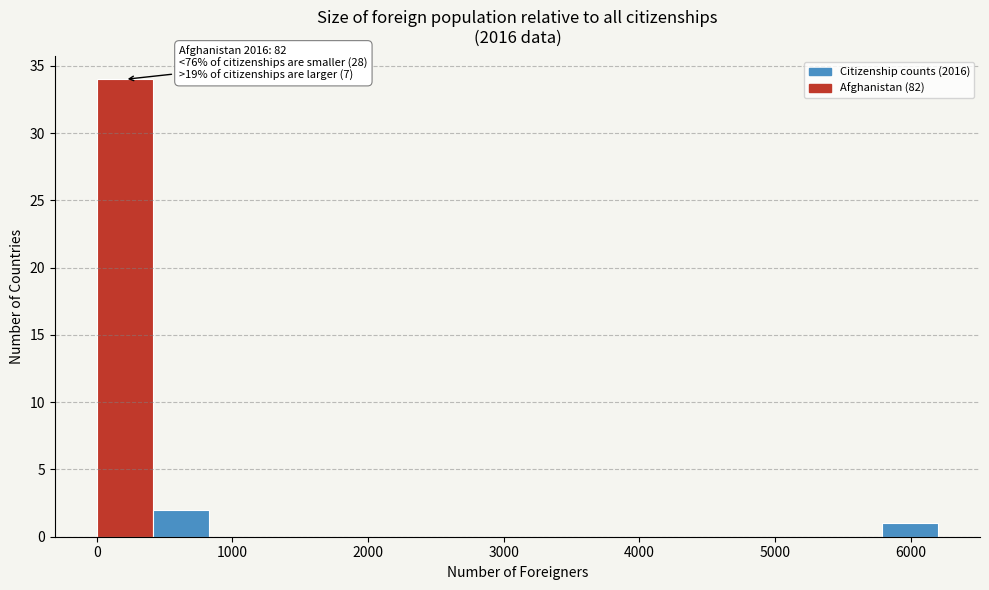

Over which range of the x-axis is the bar tallest?

0 to 400